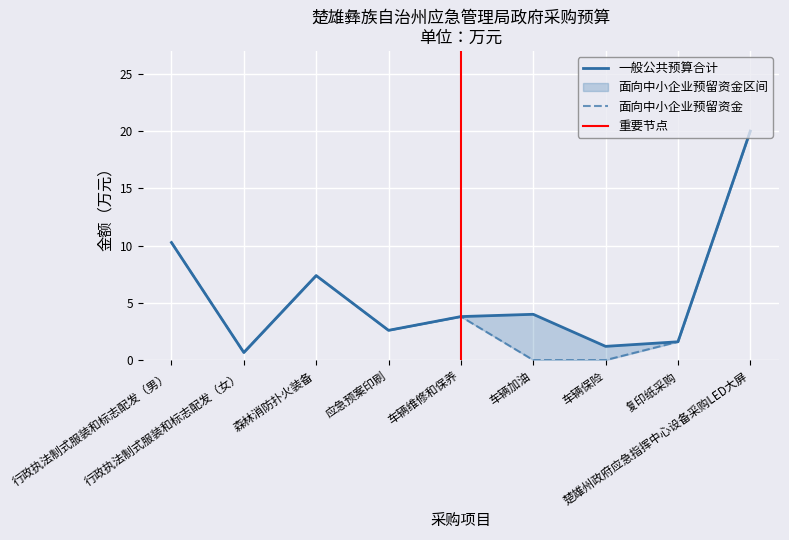

What is the highest value of the 面向中小企业预留资金 series?

20.0